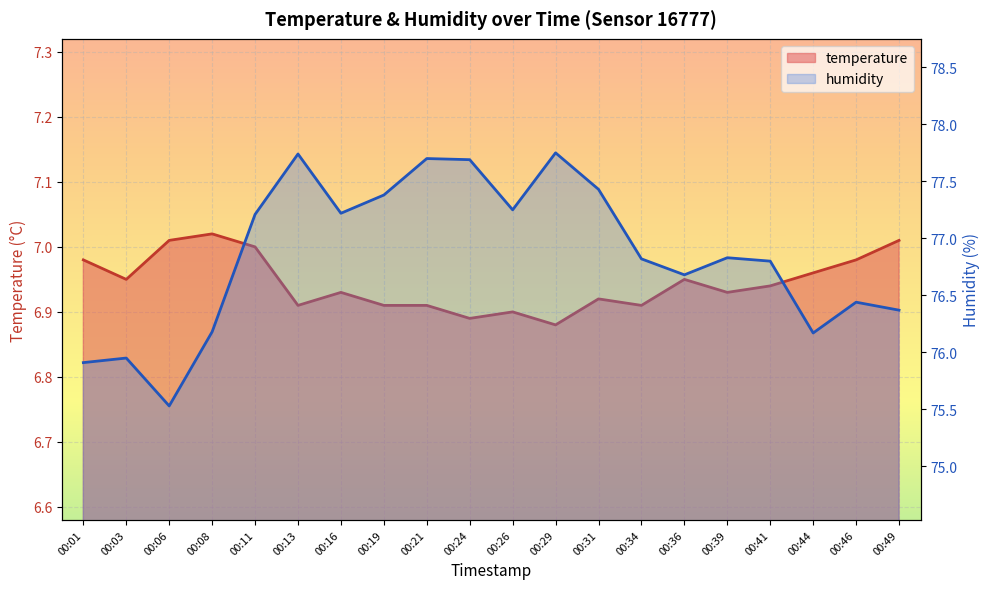

What is the smallest value displayed?

6.9